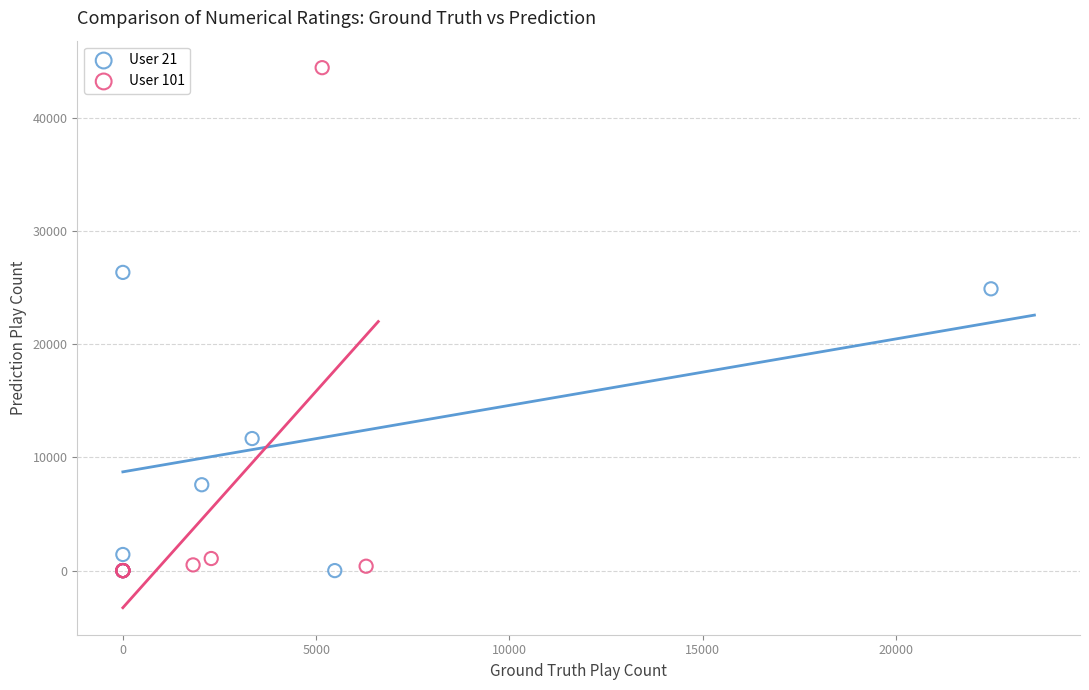

Which series has the largest Y range (max minus min)?

User 101